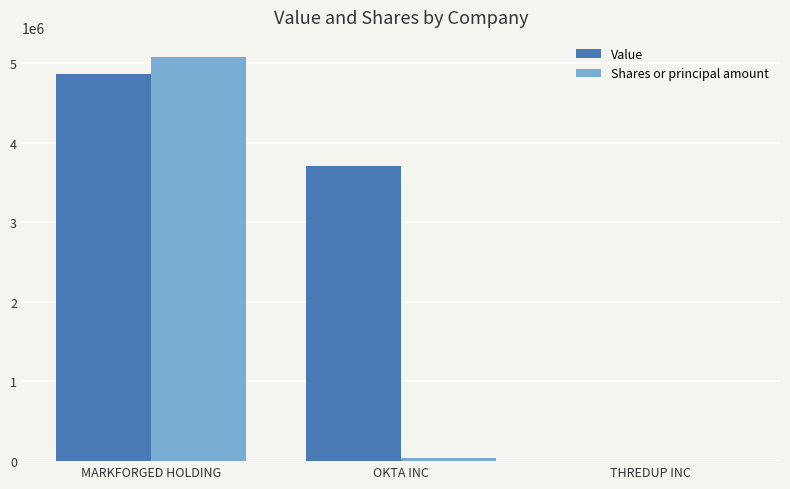

What is the total value across all series at OKTA INC?

3751320